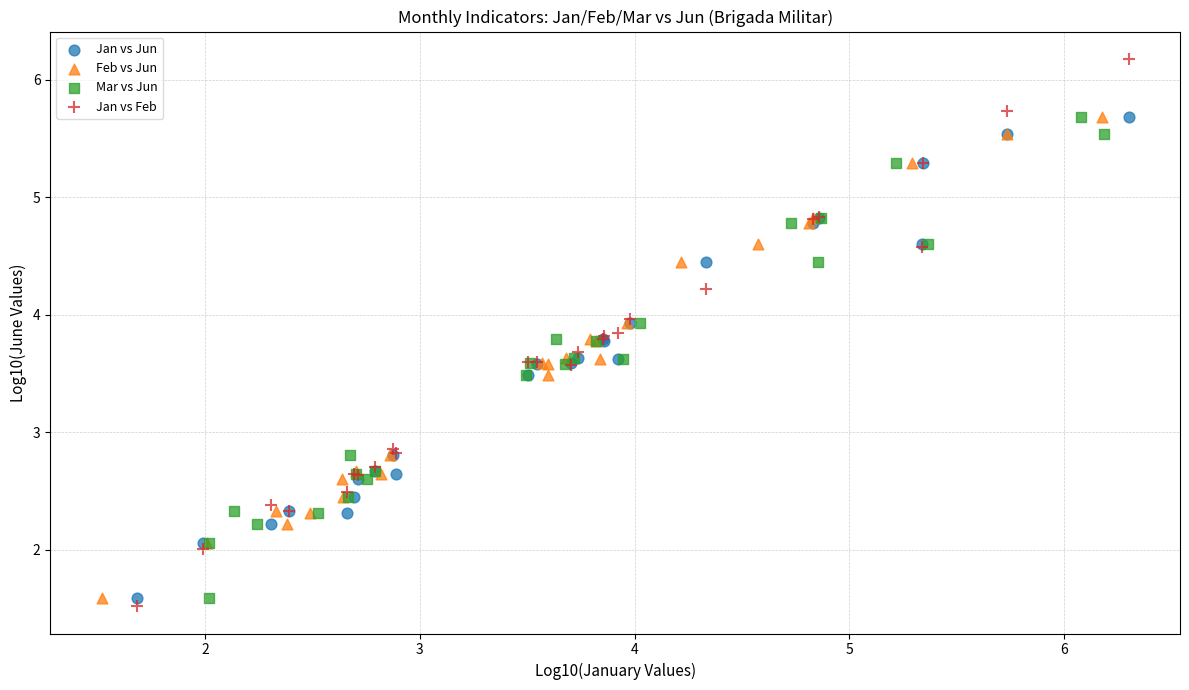

Which series has the largest Y range (max minus min)?

Jan vs Feb